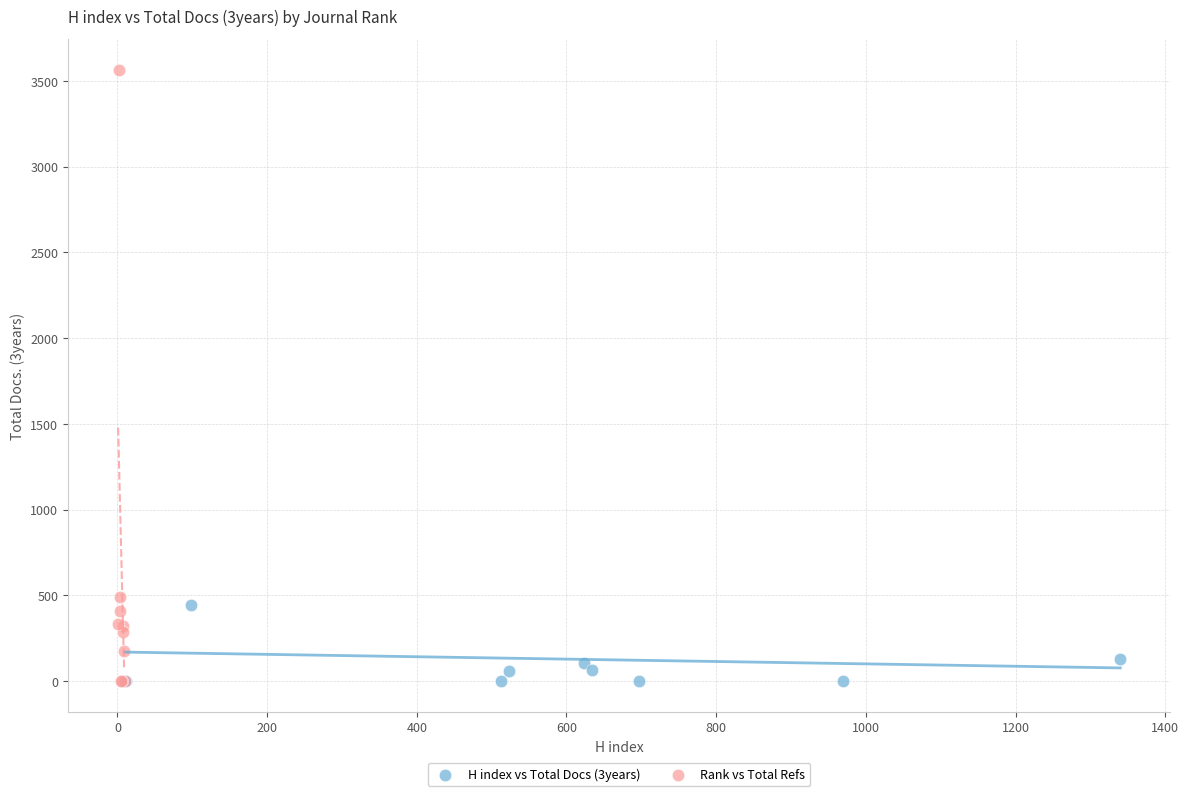

Which series contains the highest Y value?

Rank vs Total Refs